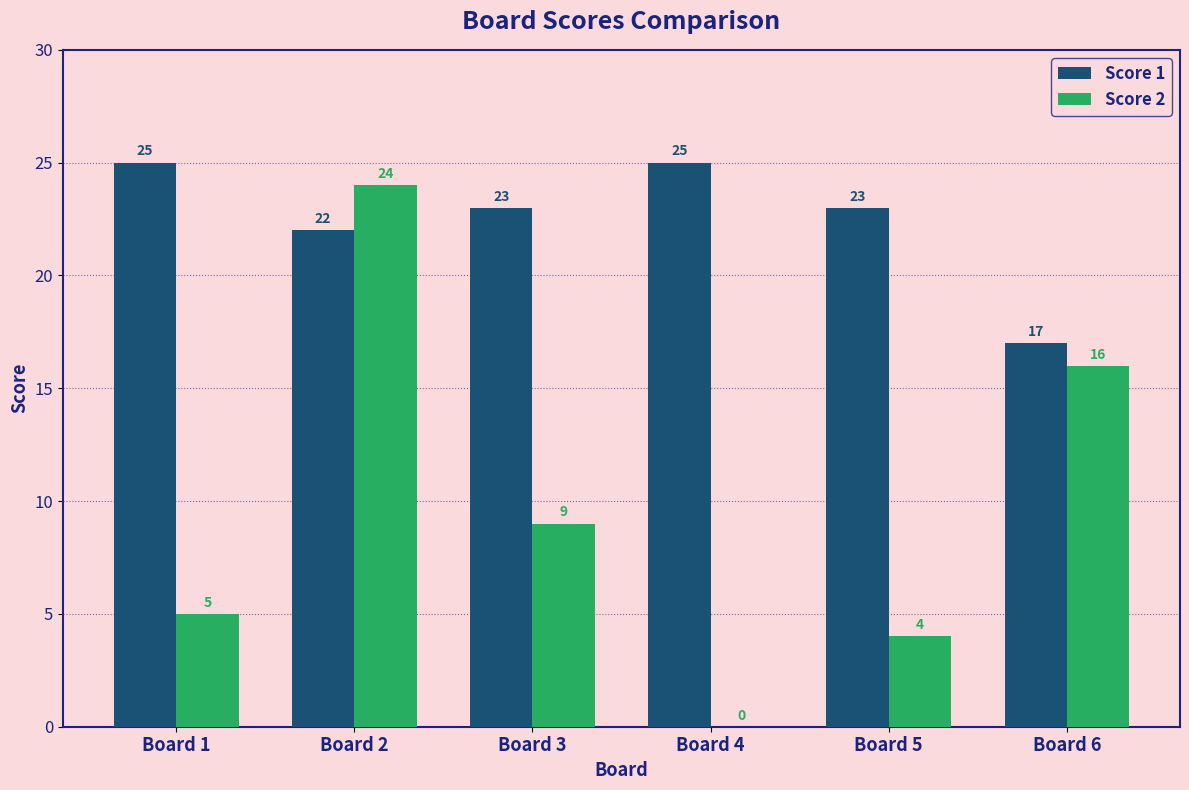

Between Board 1 and Board 6, which series saw the biggest shift?

Score 2